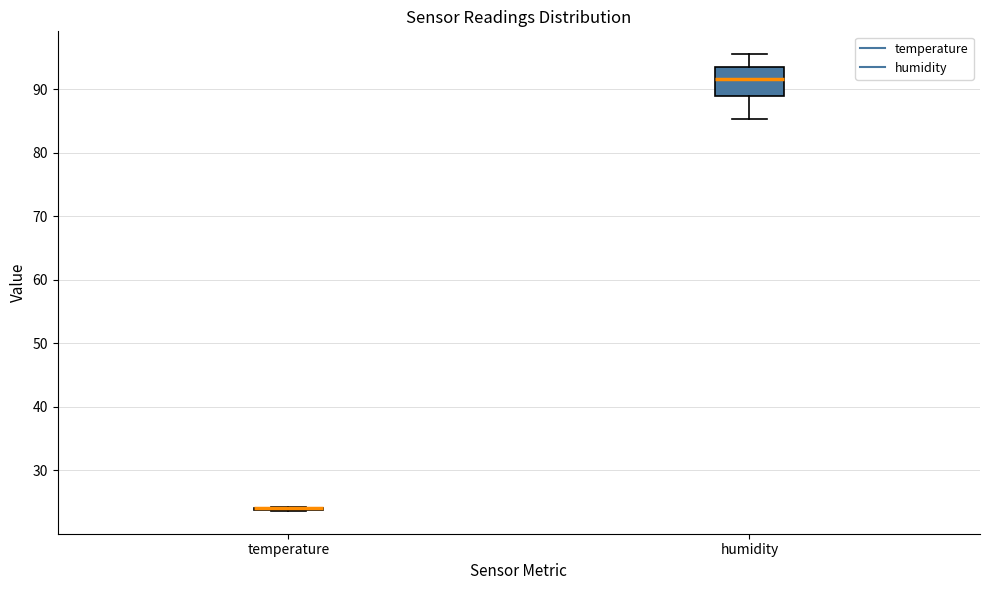

Reading left to right, transcribe this box plot: for each box, give where its median line is, the range the box spans, and where its two whiskers end, as read against the y-axis. The values are not printed on the chart, so give them approximately, as read against the axis.

temperature: box collapsed to a line at 24, whiskers 24 to 24
humidity: median 92, box 89 to 94, whiskers 85 to 96